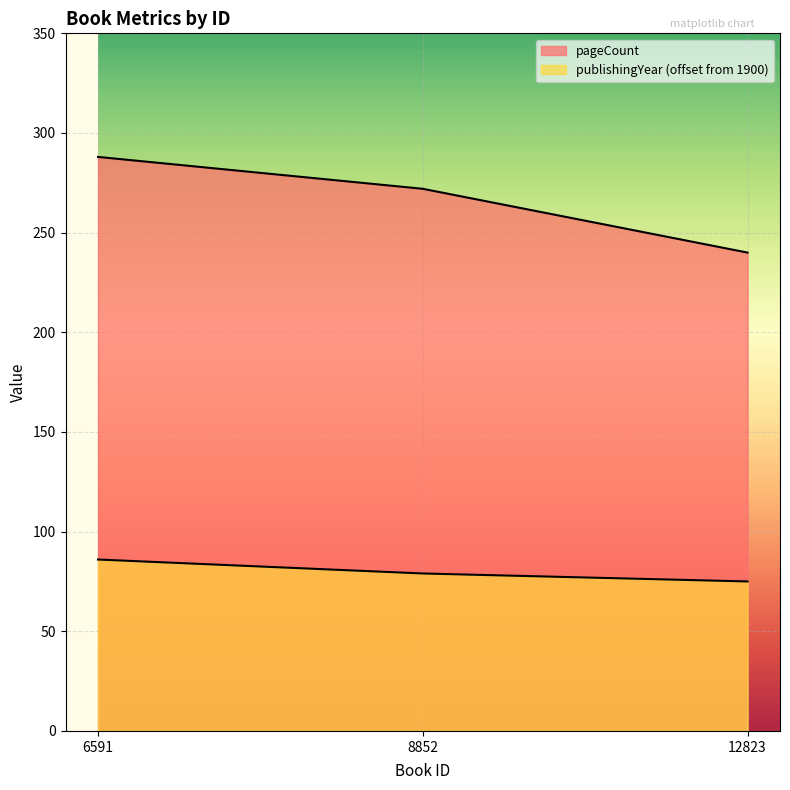

At which label does pageCount reach its peak?

6591